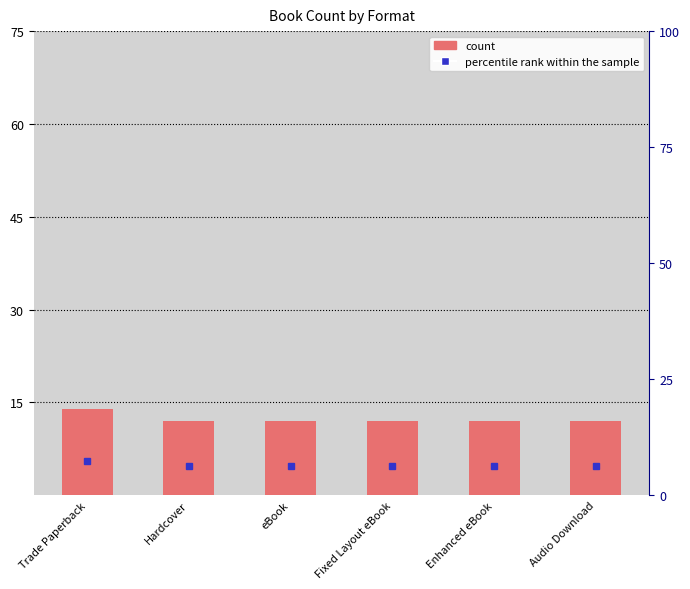

The chart shows a value of 5 at Enhanced eBook. True or false?

False